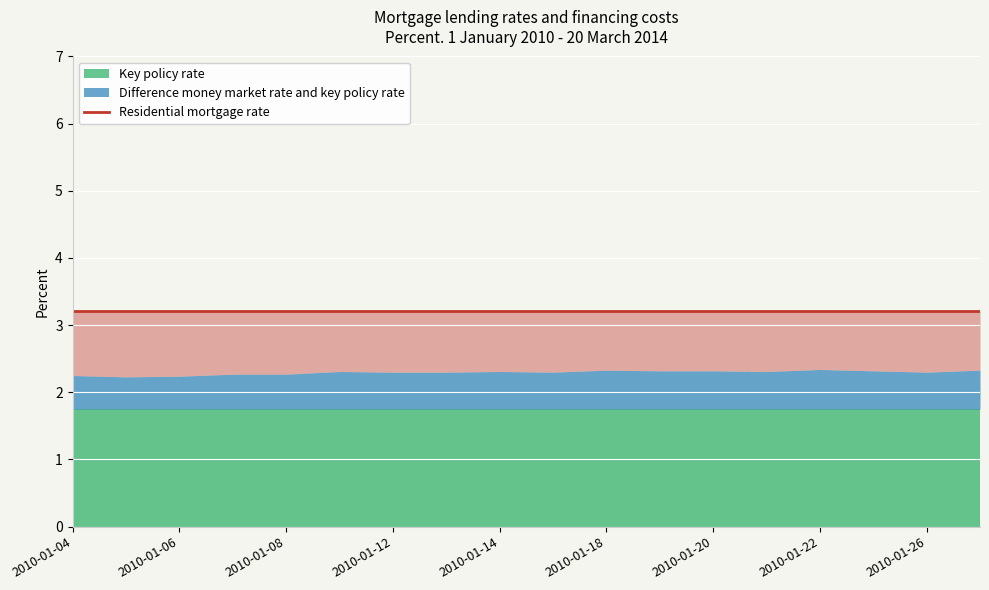

Which series has the largest total across all categories?

Residential mortgage rate